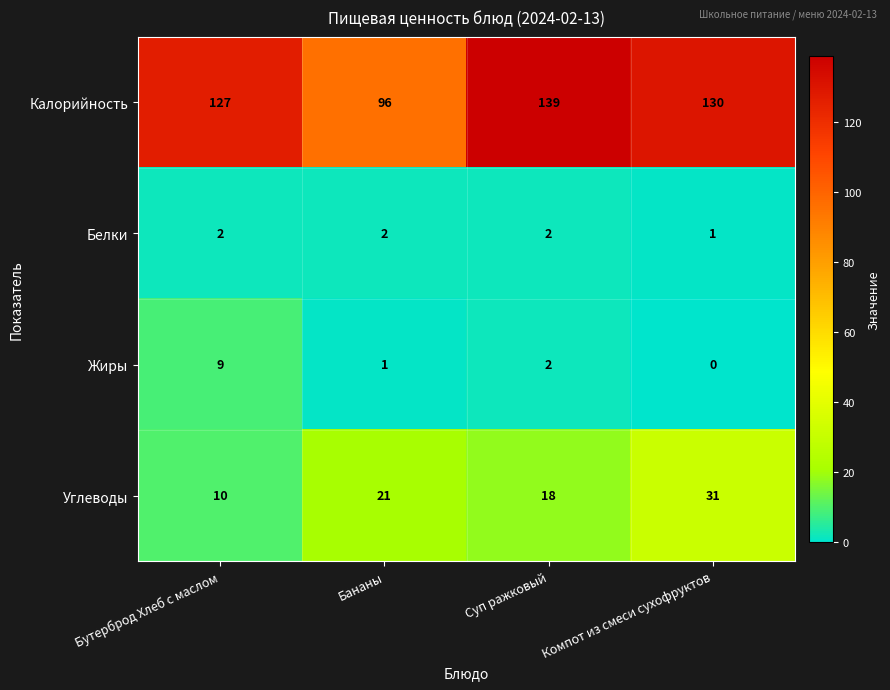

Which series has the widest spread of values?

Калорийность